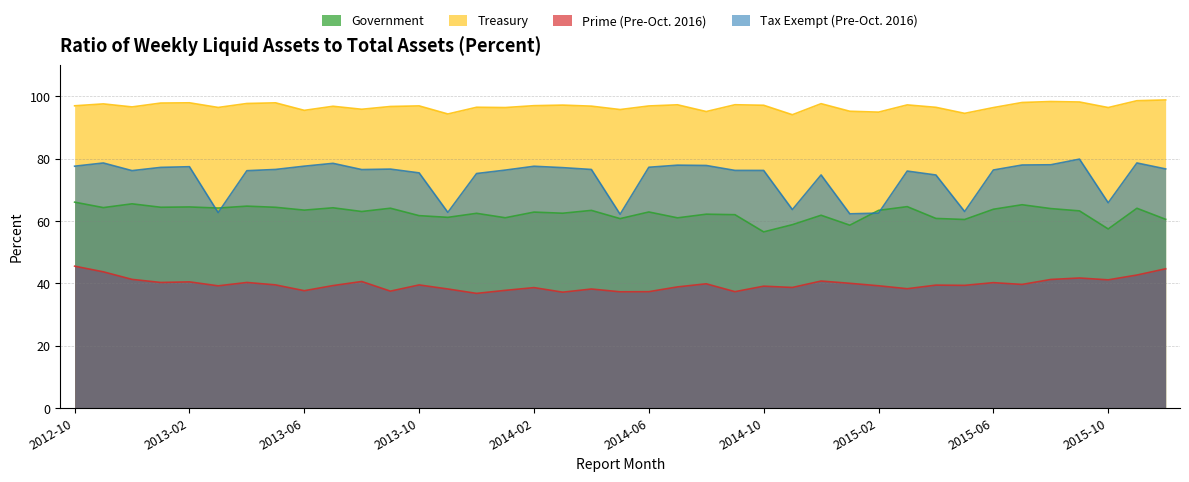

What is the sum of the Government values at 2014-12 and 2015-07?

127.1